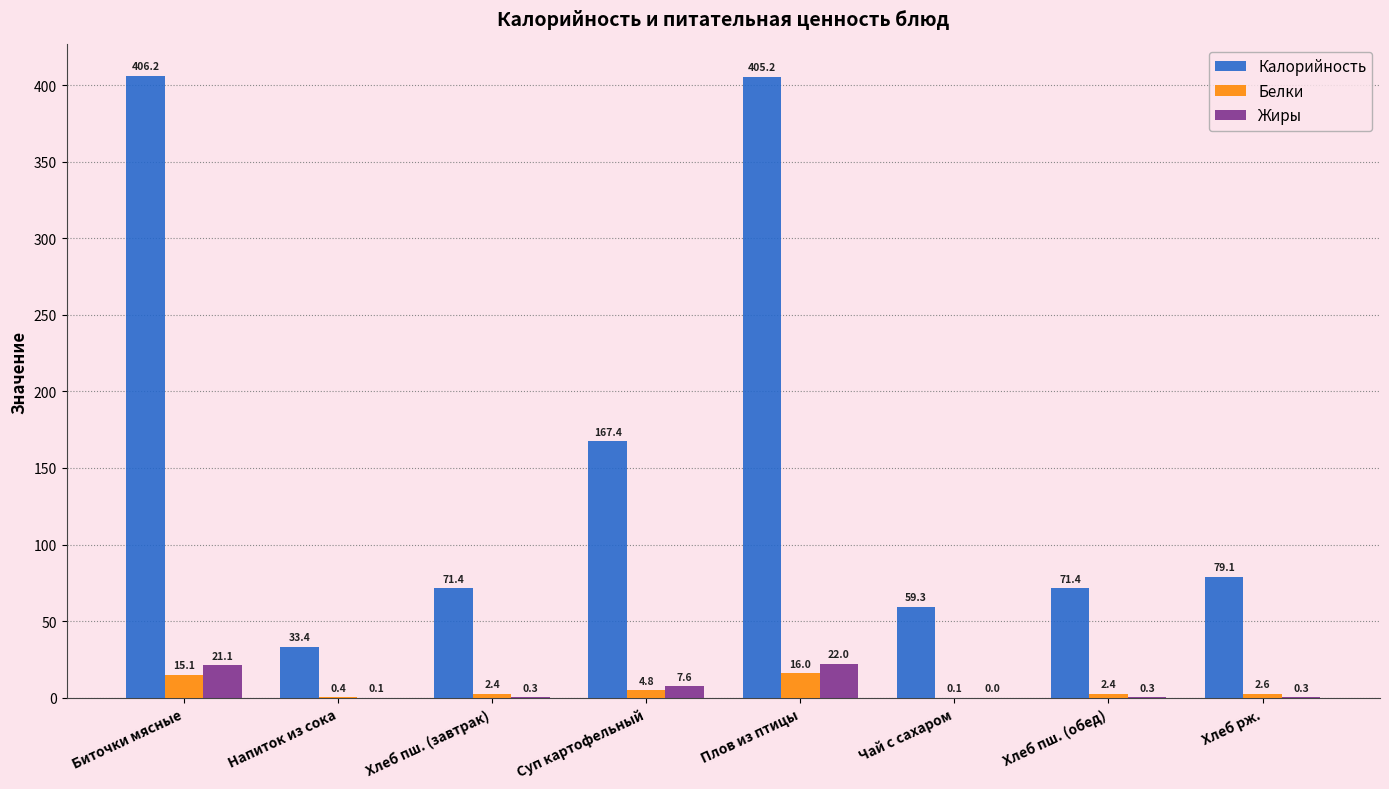

At which category is the sum across all series the highest?

Плов из птицы